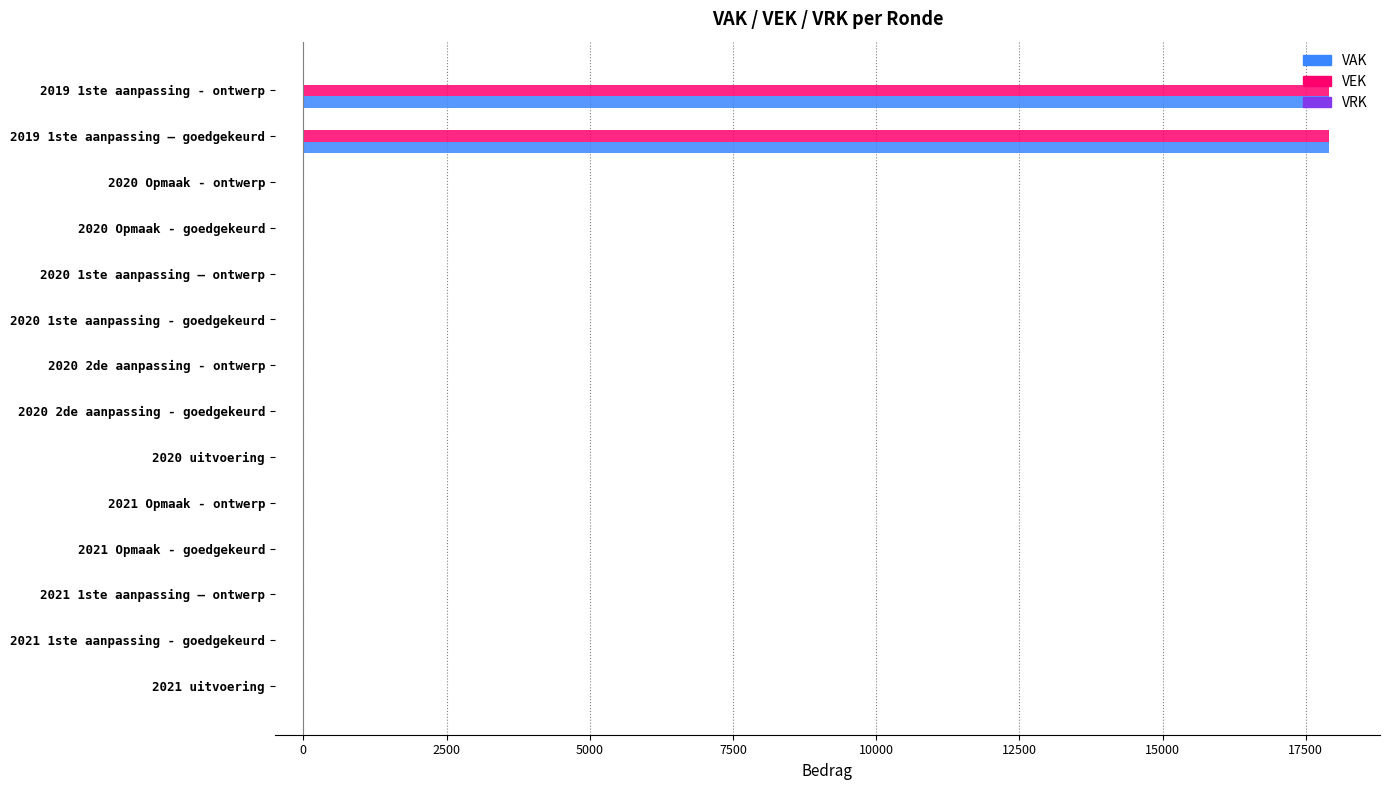

The value of VEK at 2020 Opmaak - ontwerp is 0. True or false?

True